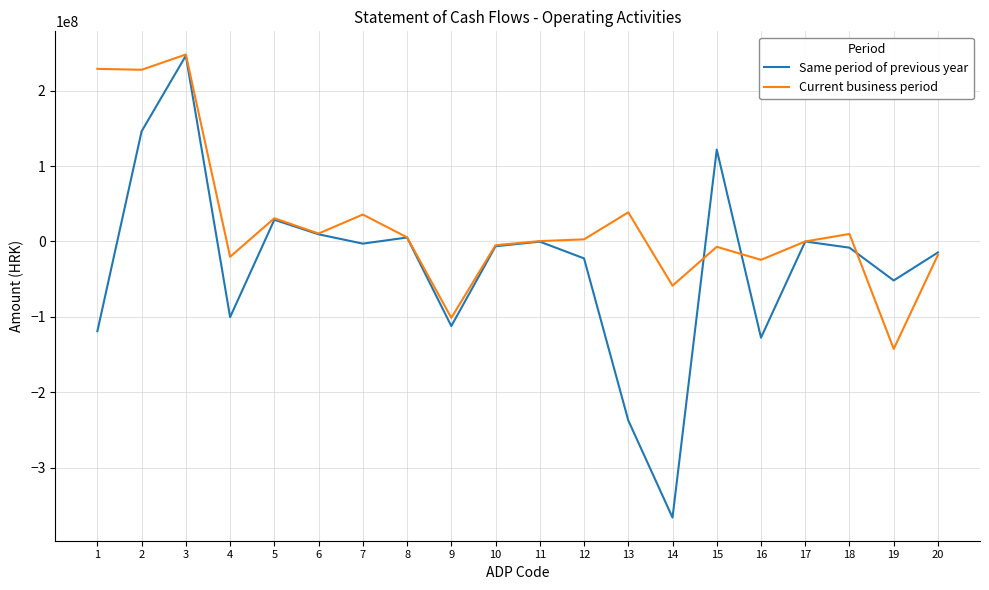

The Current business period series shows 8231675 at 5. True or false?

False